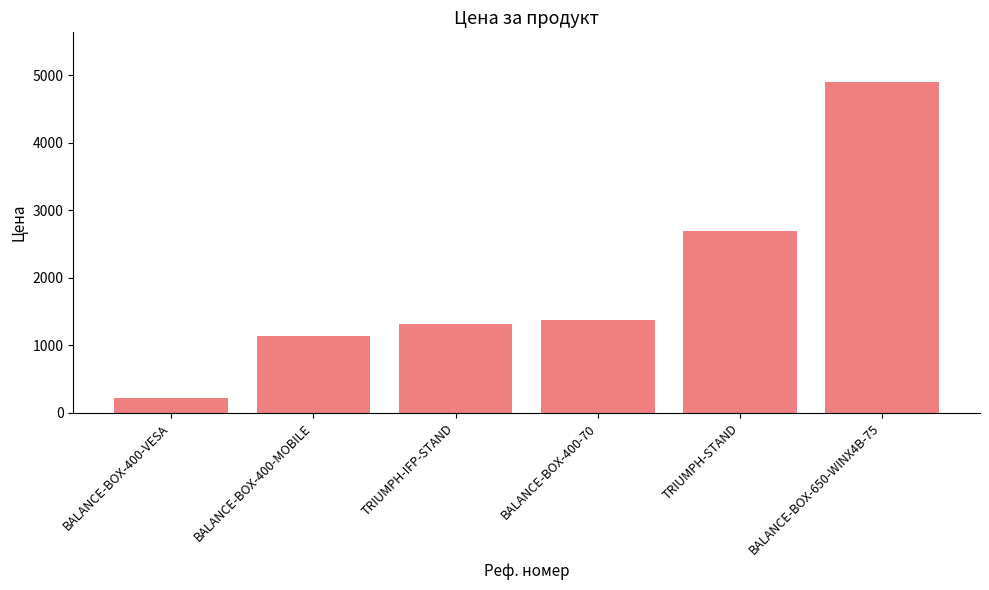

Is it true that the value at BALANCE-BOX-400-MOBILE is 257.5?

False